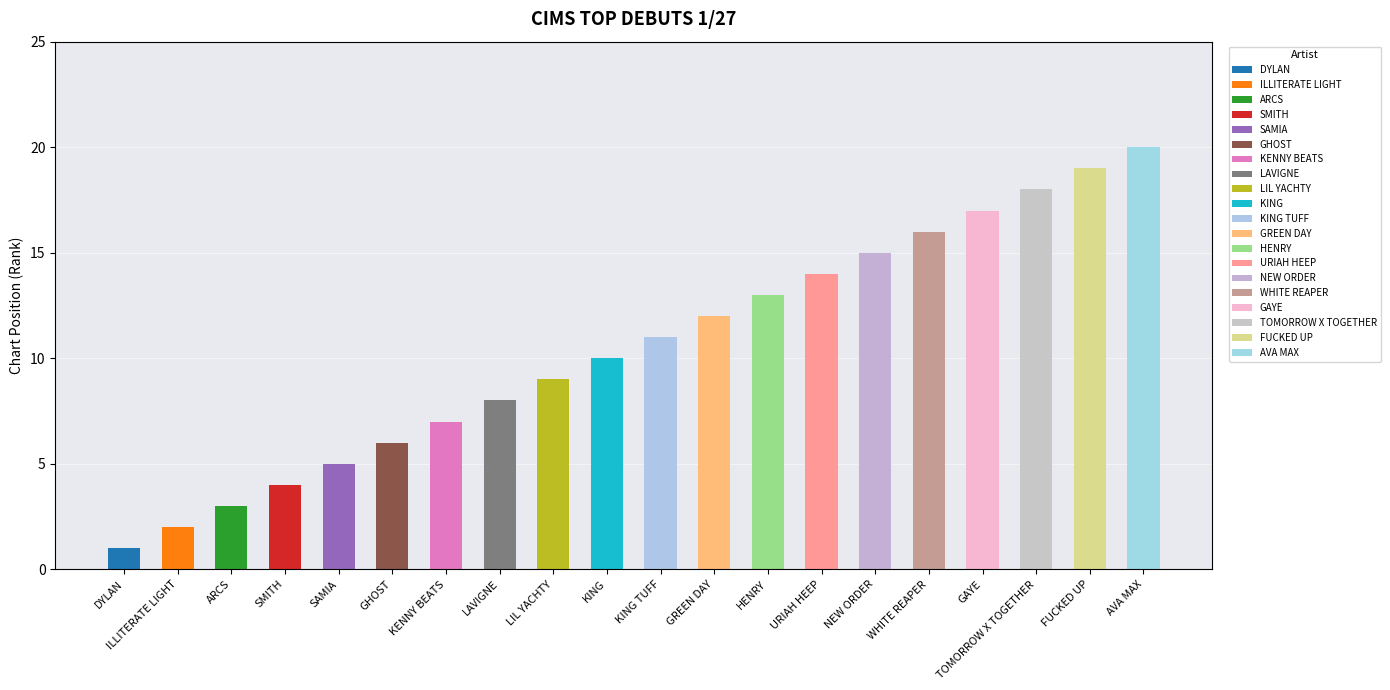

What is the maximum value shown in the chart?

20